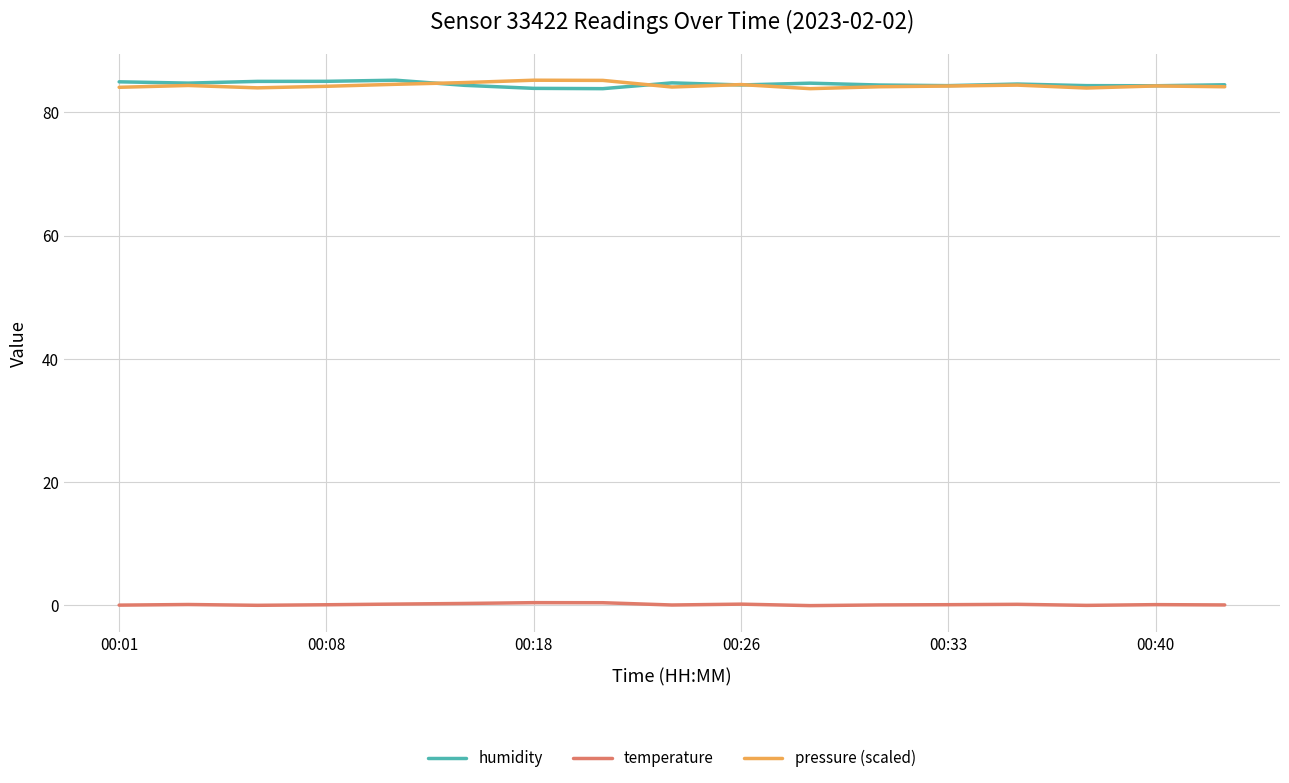

True or false: pressure (scaled) and temperature cross at least once.

False